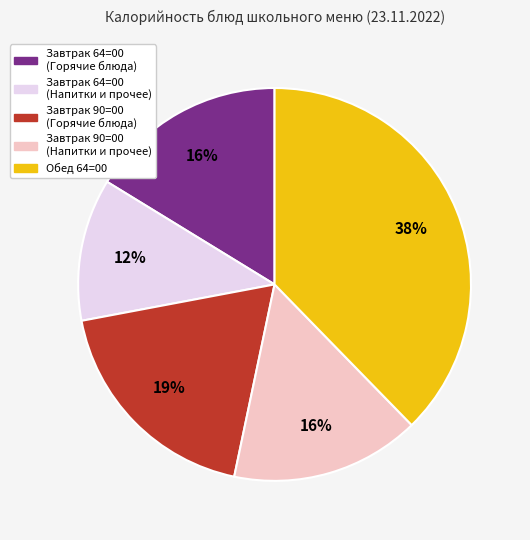

Is there any slice that represents more than half of the pie?

No